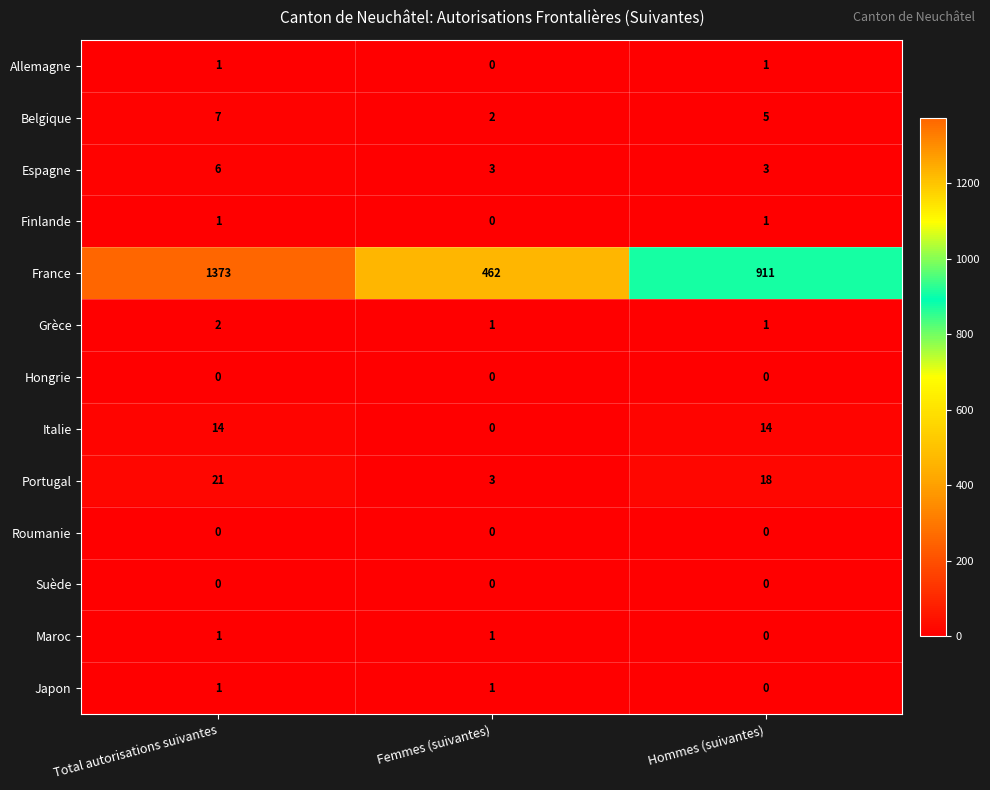

At which label is Maroc closest to 0?

Hommes (suivantes)